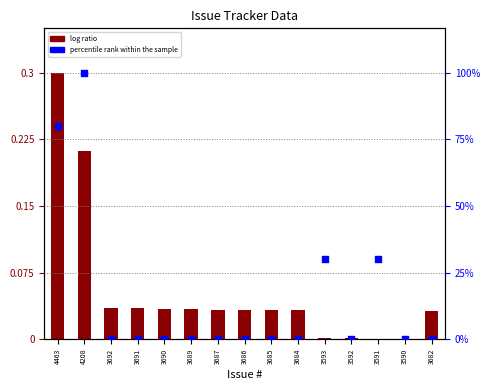

Which series has the largest total across all categories?

log ratio